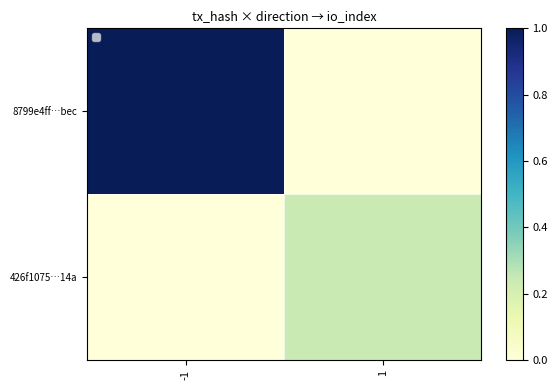

Reading right to left, transcribe all the data shown in this chart.

8799e4ff…bec: 1=0	-1=108
426f1075…14a: 1=26	-1=0